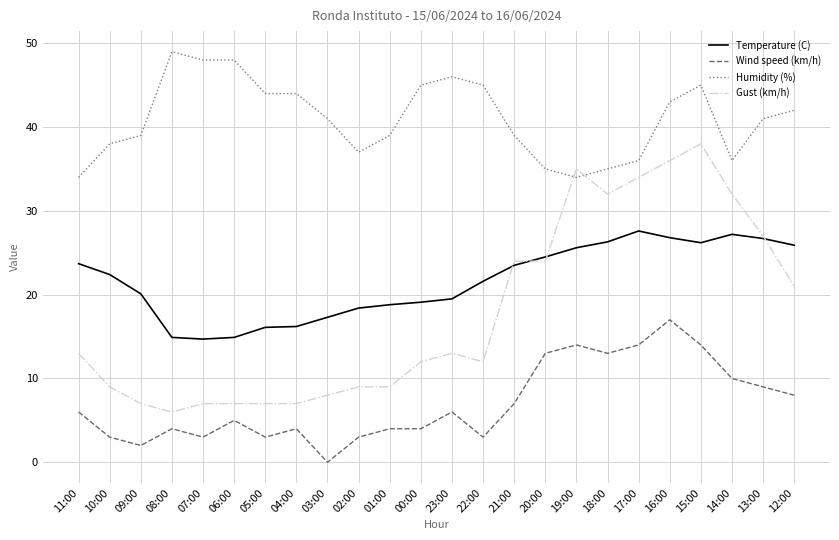

Which category has the lowest value across all series?

03:00